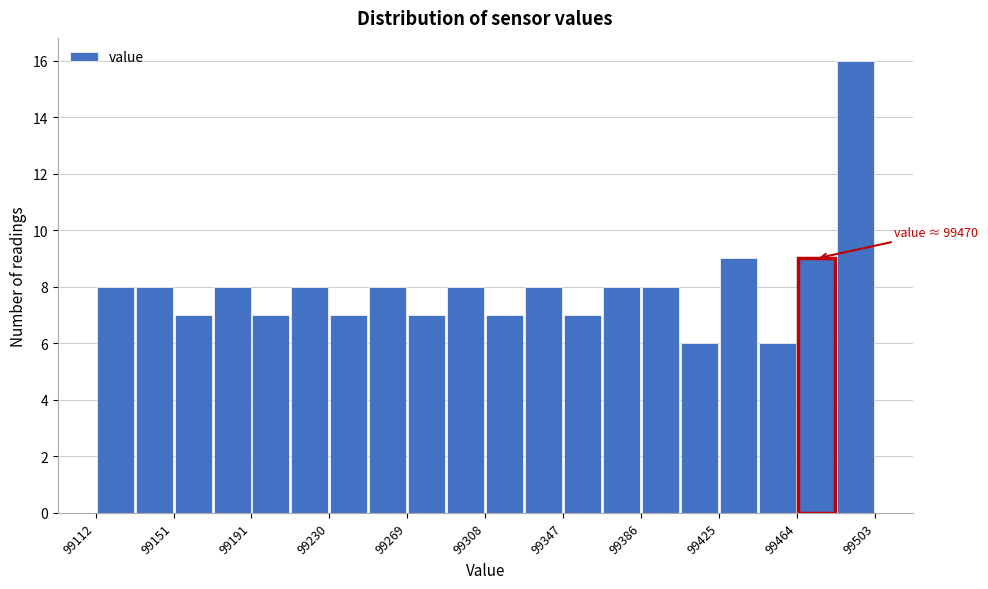

Read against the x-axis, roughly where is the centre of the tallest bar?

99495